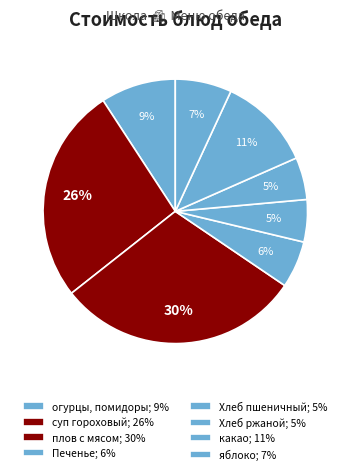

True or false: Хлеб ржаной accounts for 1% of the total.

False